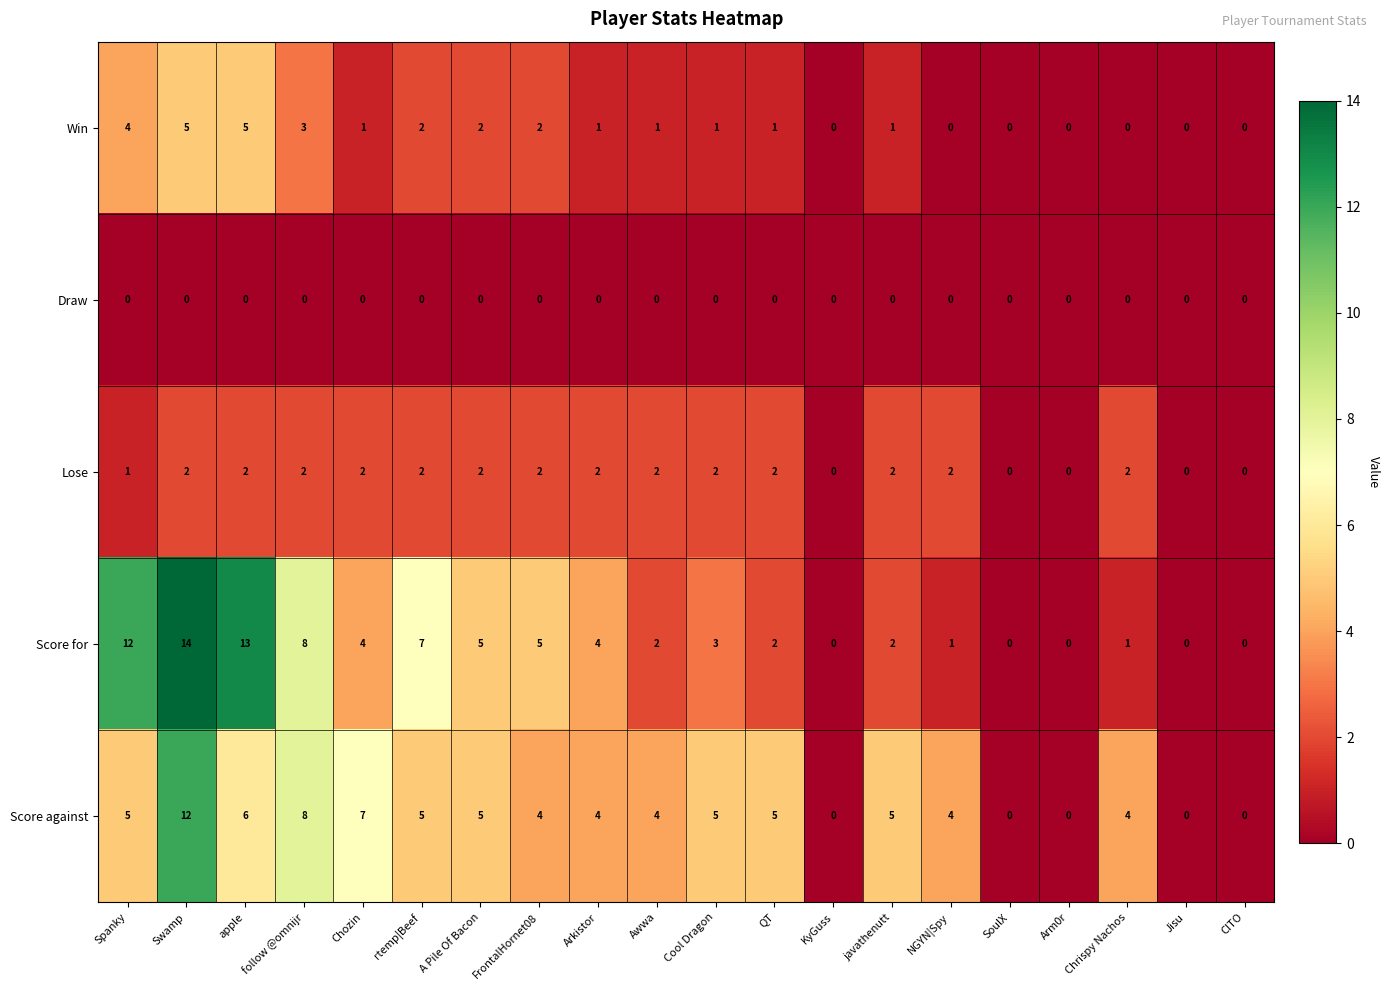

What is the difference between the second highest and minimum values in the Score against series?

8